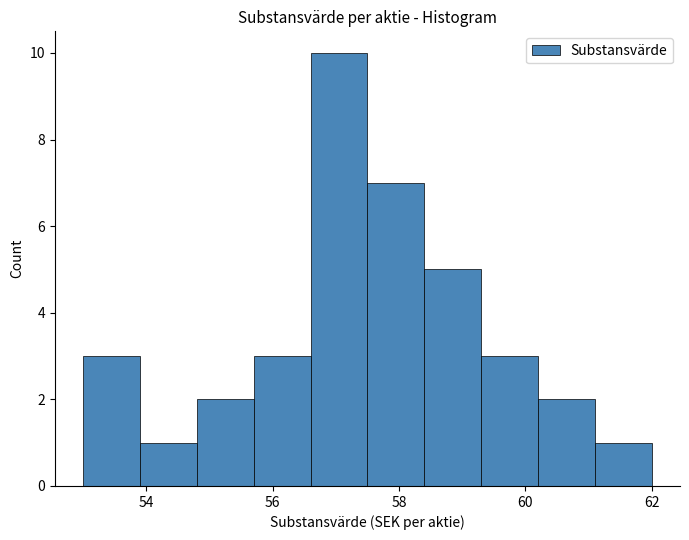

Over which range of the x-axis is the bar tallest?

56.6 to 57.5